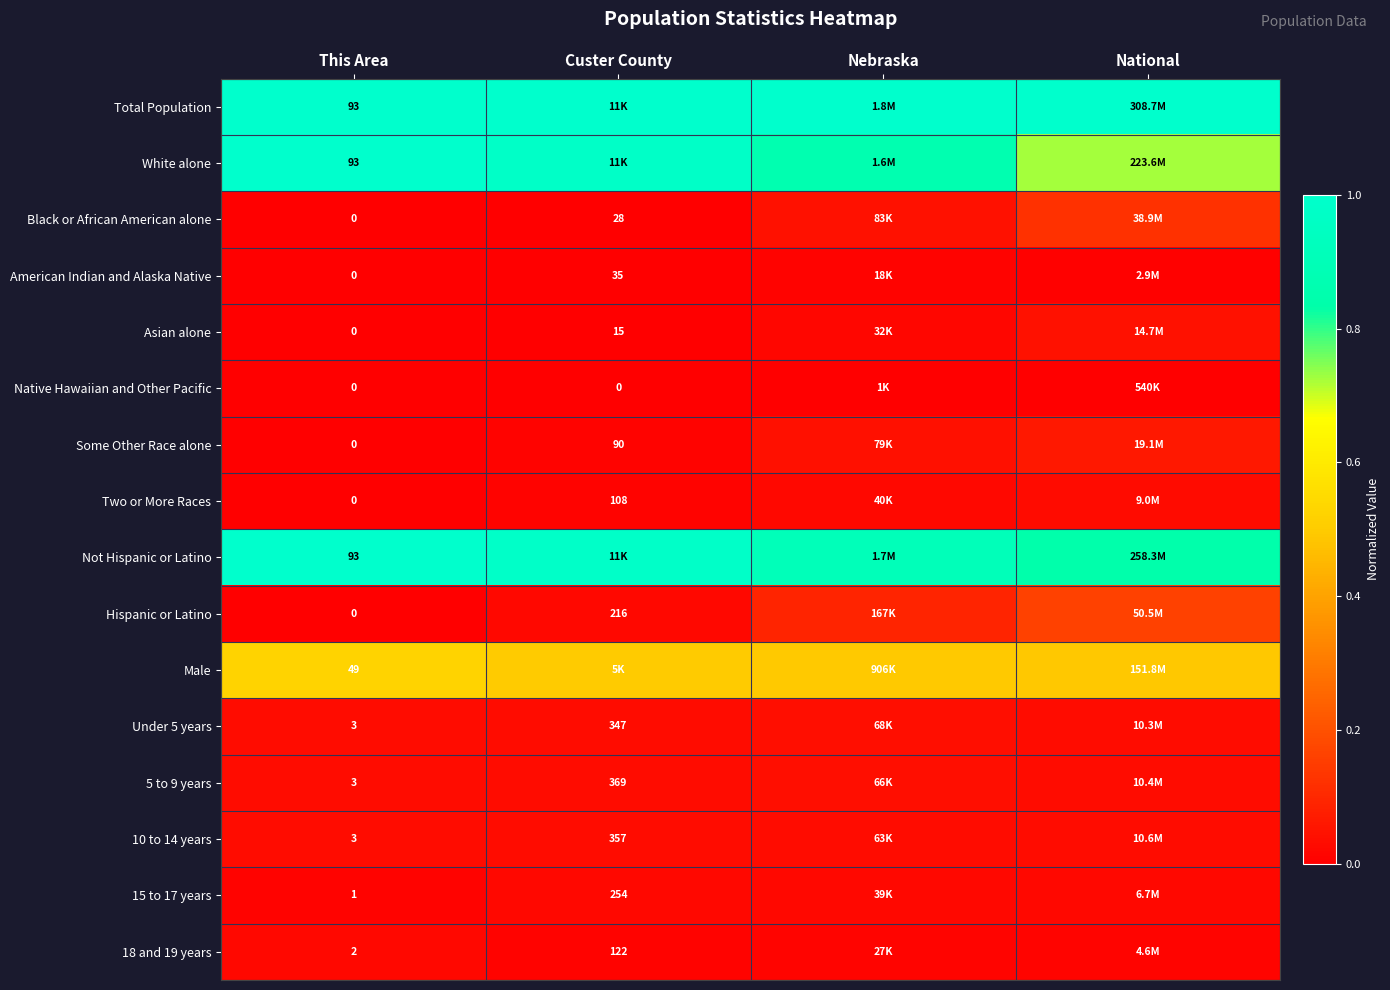

Is the value of Hispanic or Latino at Custer County greater than the value of 5 to 9 years at This Area?

Yes